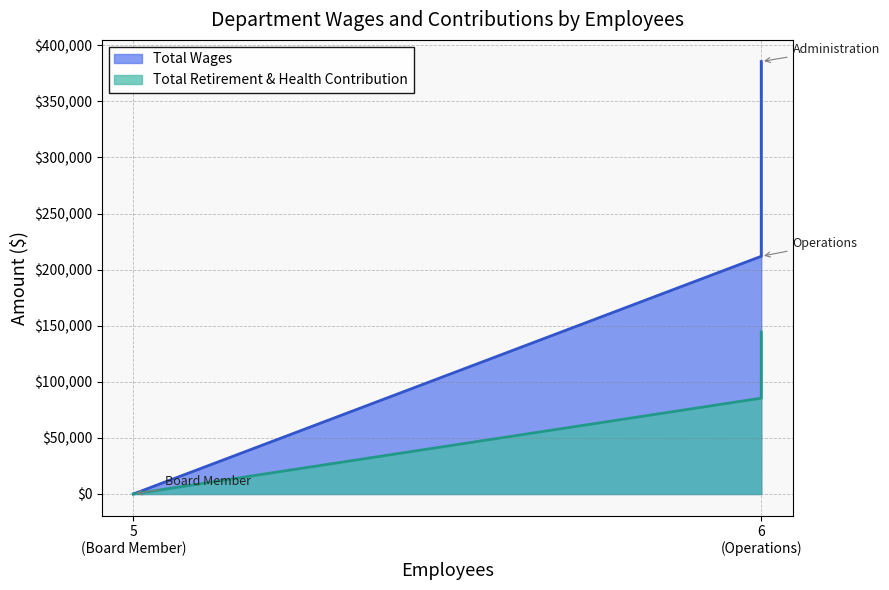

Rank the series by their maximum value, from lowest to highest.

Total Retirement & Health Contribution, Total Wages